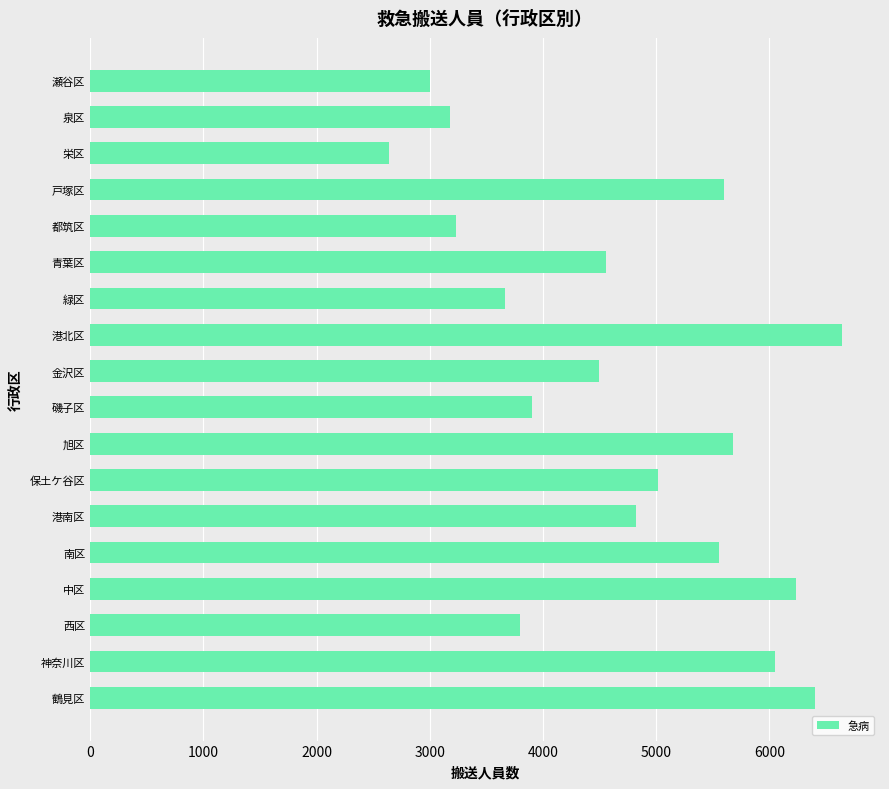

What is the smallest value displayed?

2639